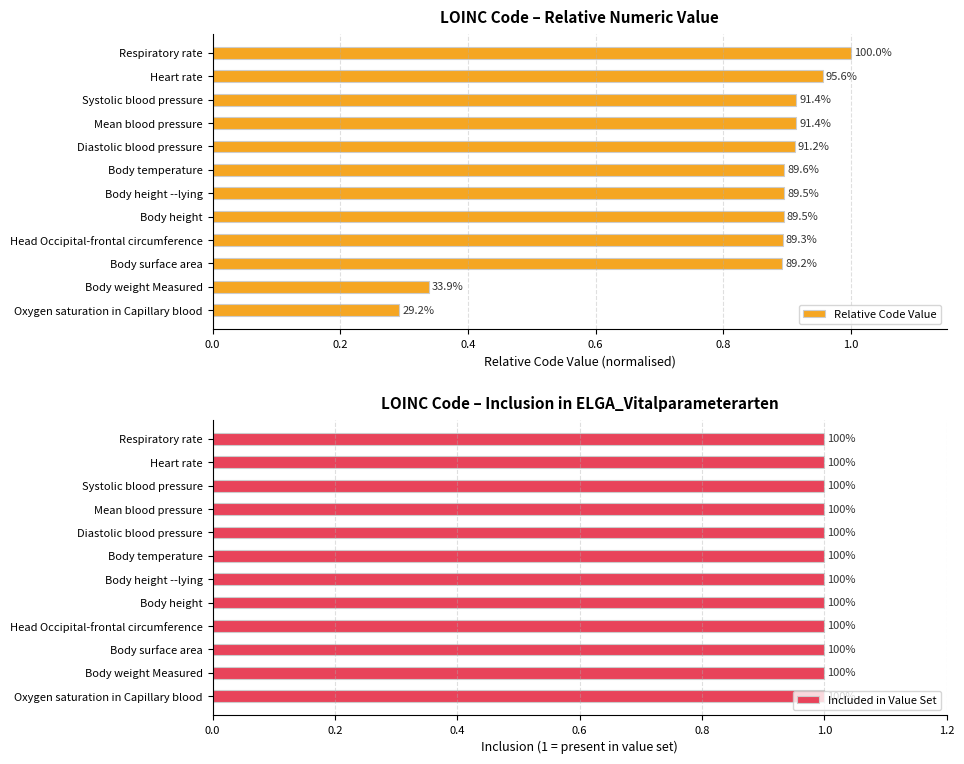

Is it true that Included in Value Set equals 0.2 at 1.2?

False